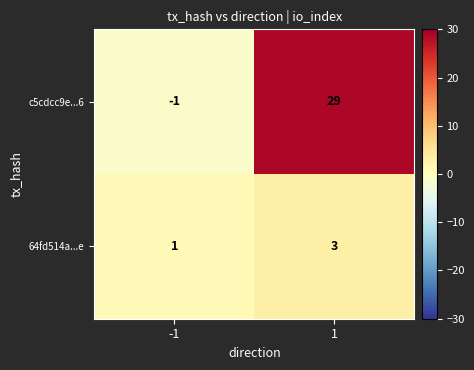

What is the sum of all 64fd514a...e values?

4